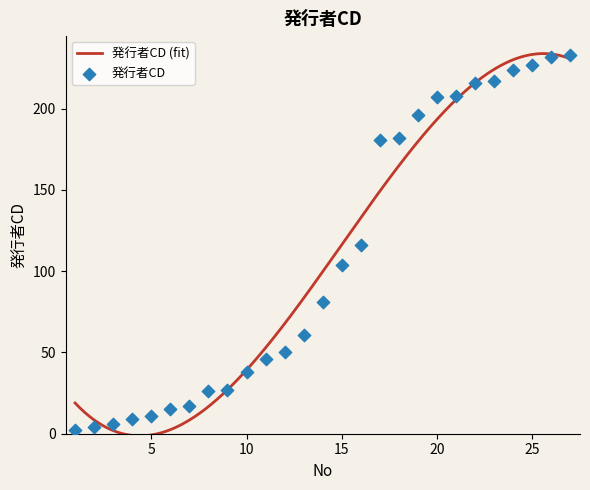

Between 13 and 8, which is larger?

13